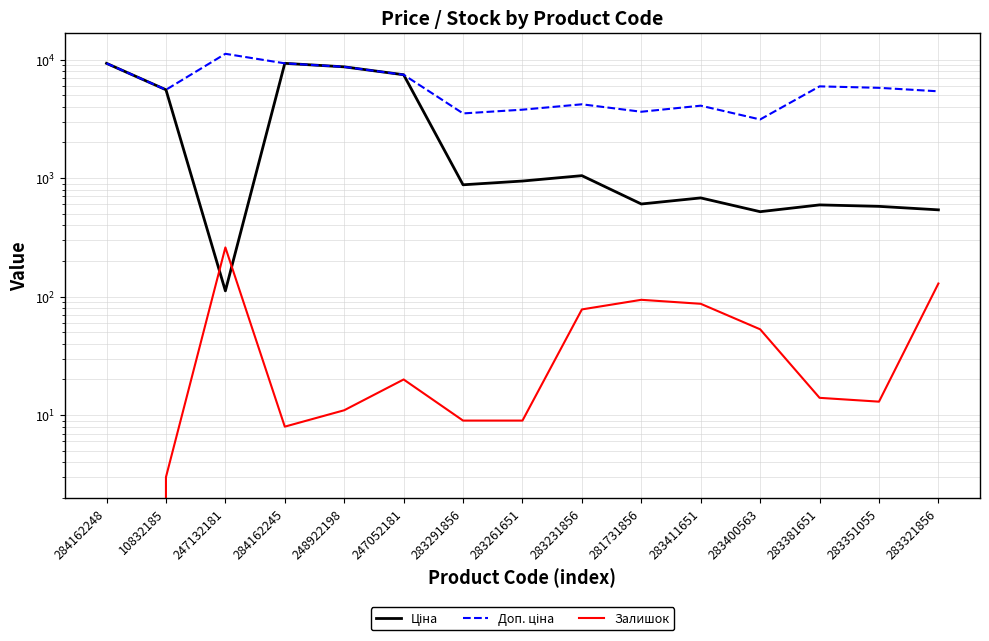

What is the lowest value of the Ціна series?

111.8